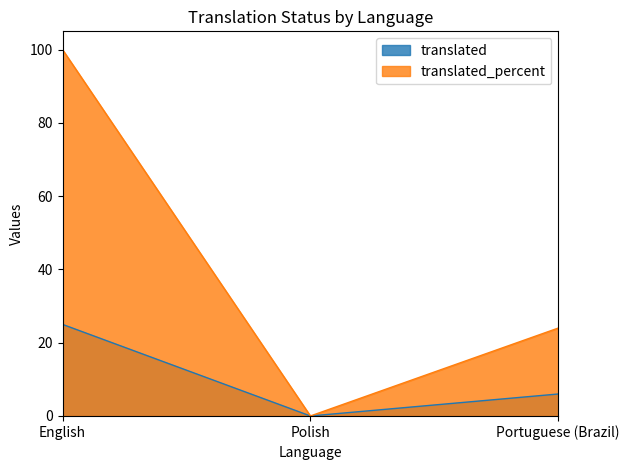

What is the approximate value of translated at Portuguese (Brazil)?

6